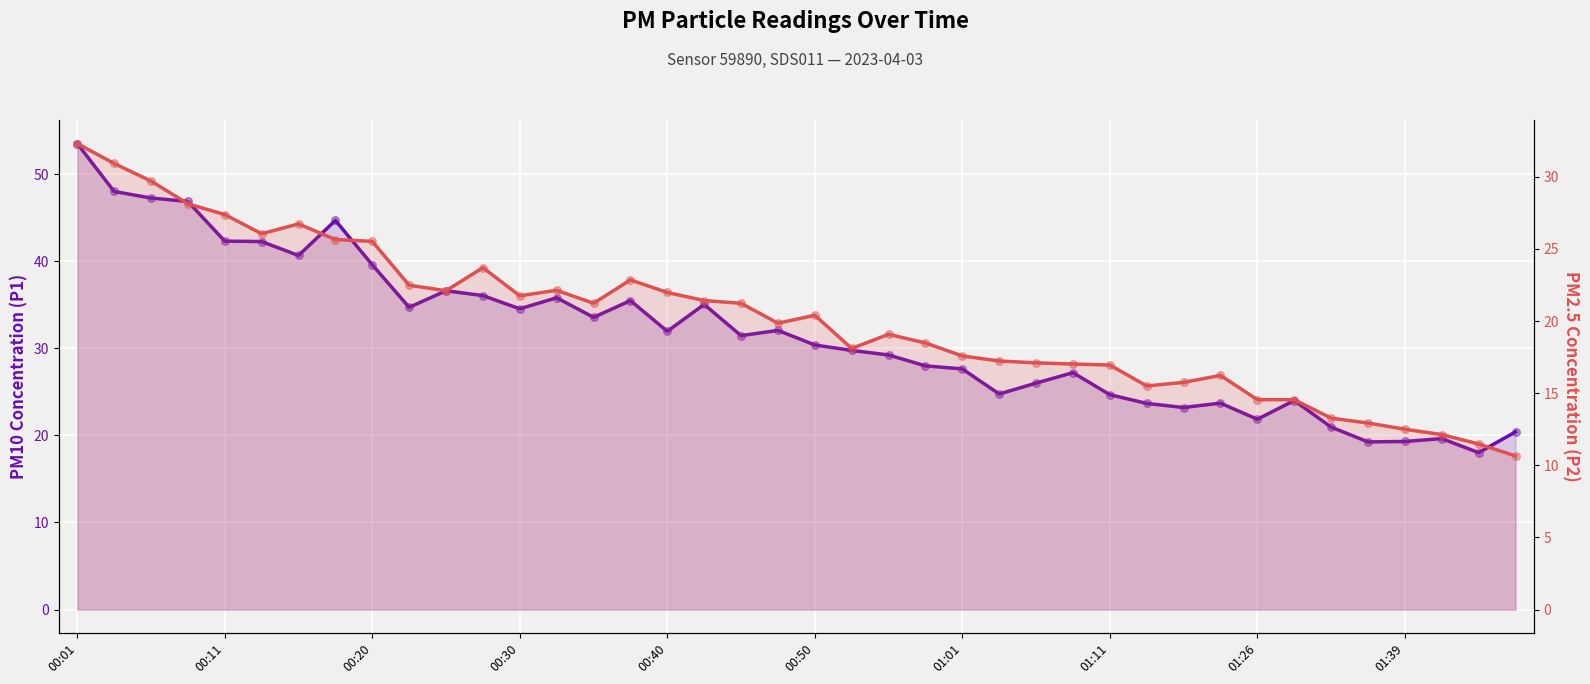

Which series has the largest Y range (max minus min)?

P1 (PM10)